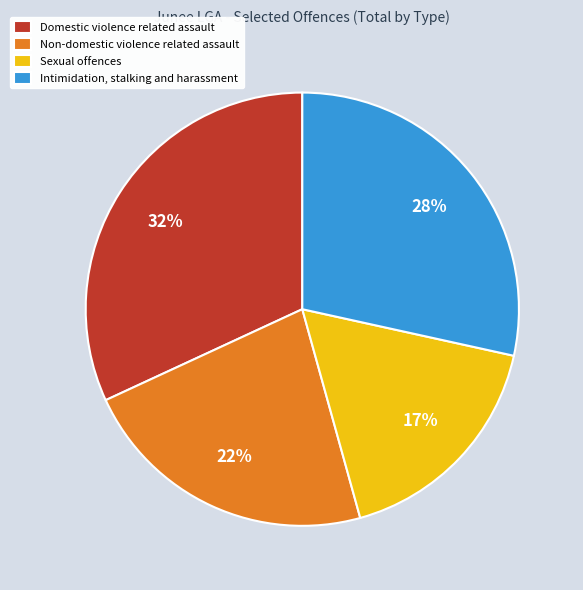

The Domestic violence related assault slice represents 32% of the pie. True or false?

True